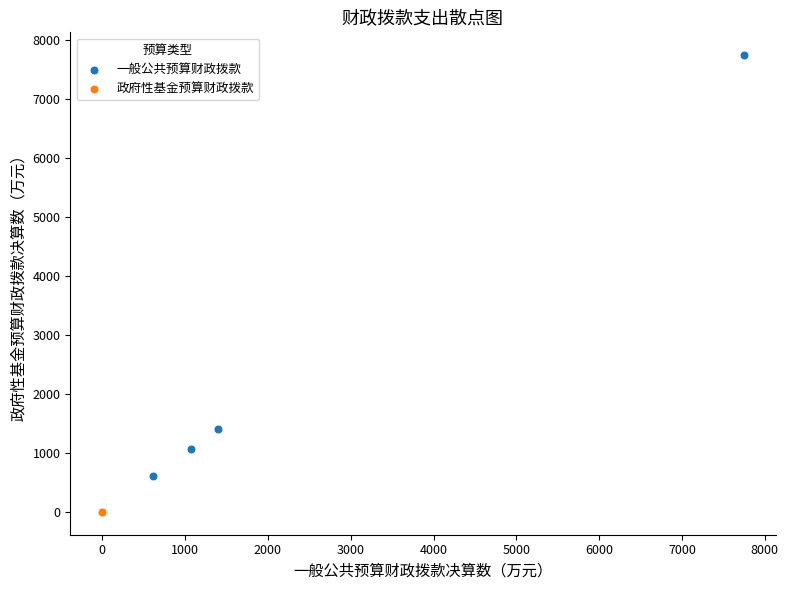

Which series has the largest Y range (max minus min)?

一般公共预算财政拨款